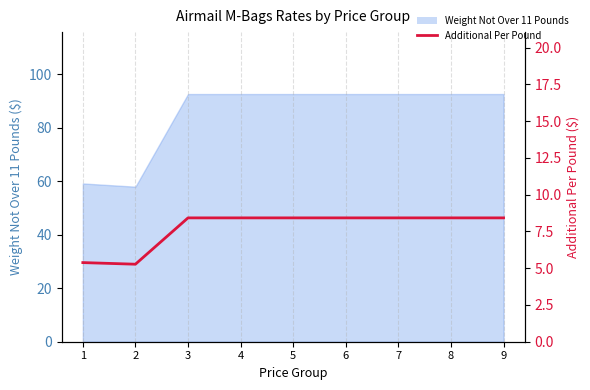

Which has a higher value, 5 or 1?

5